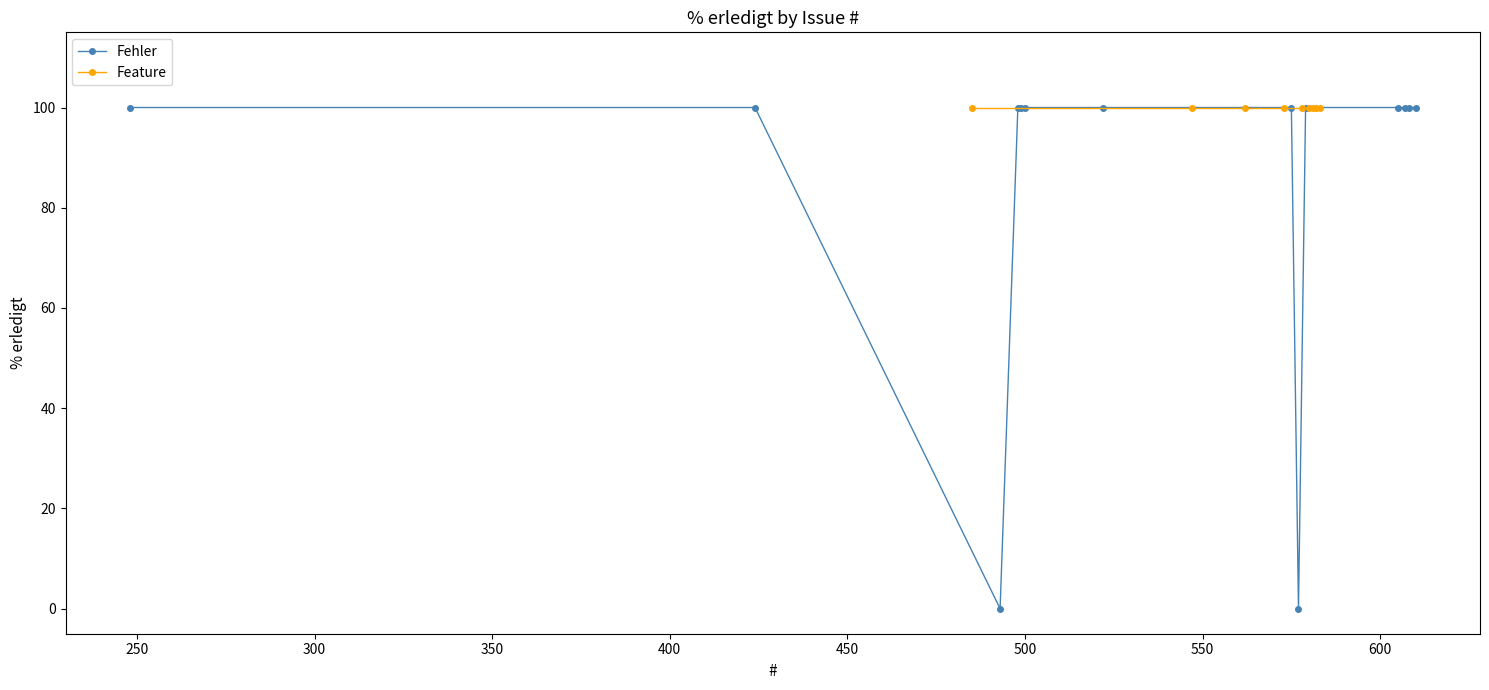

How many values are below 100?

2